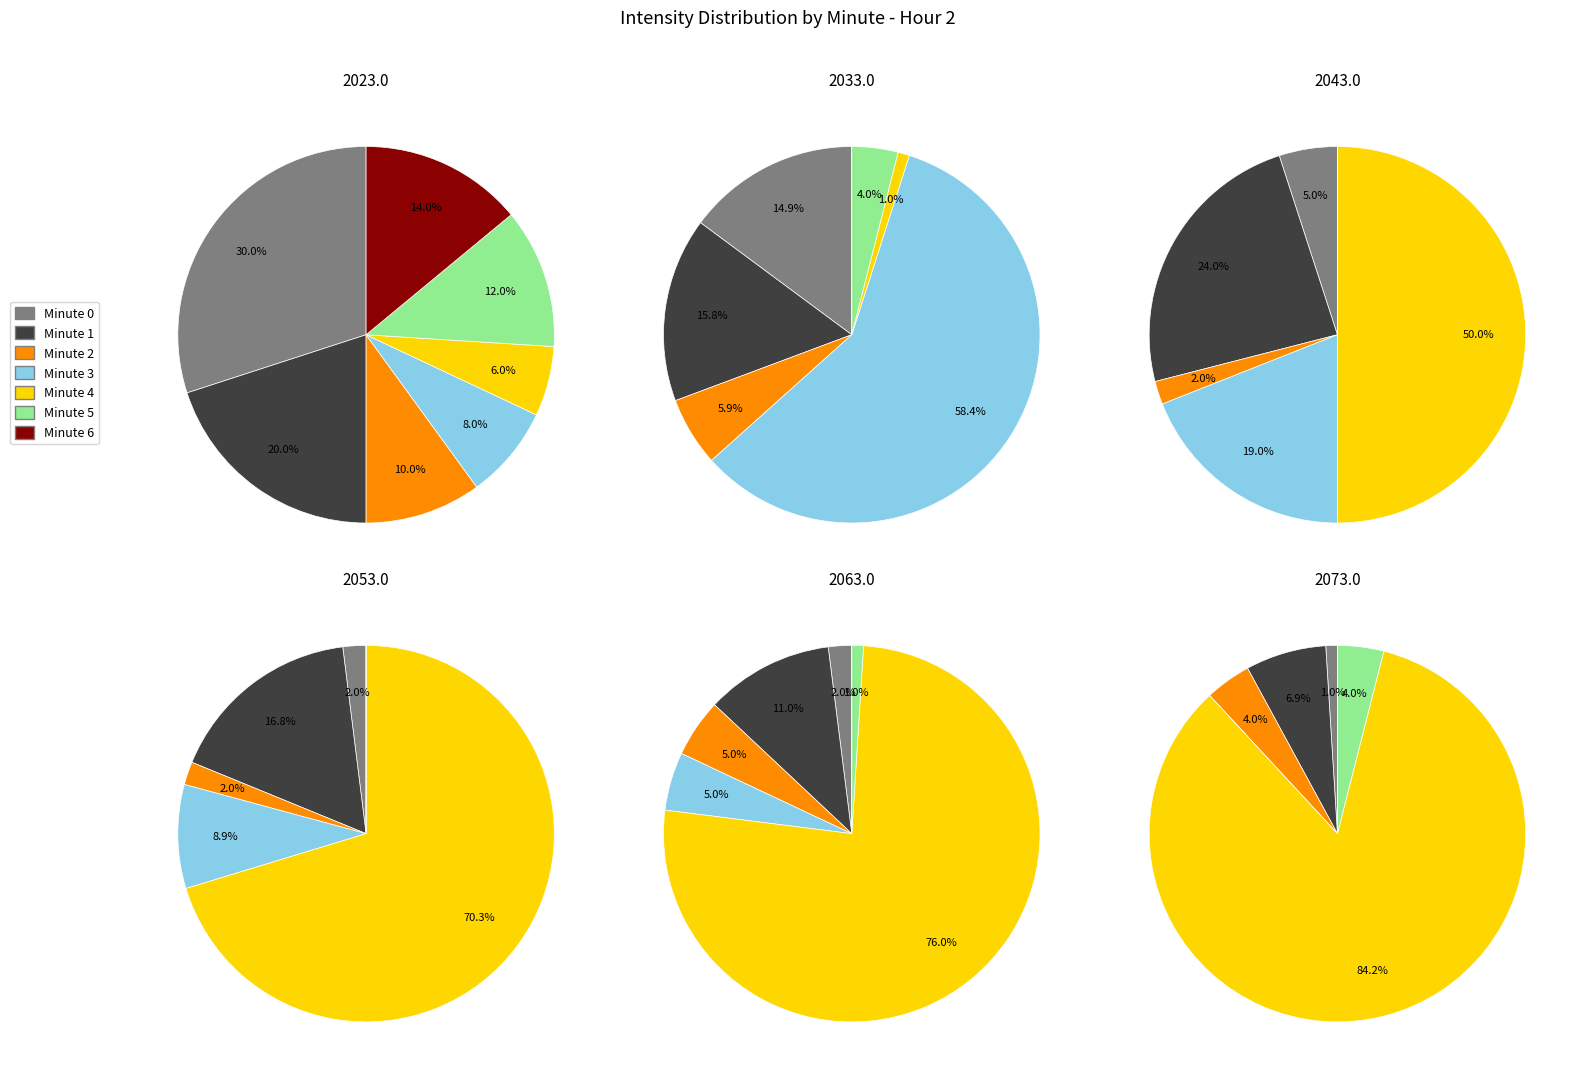

Count the number of slices in the pie.

7